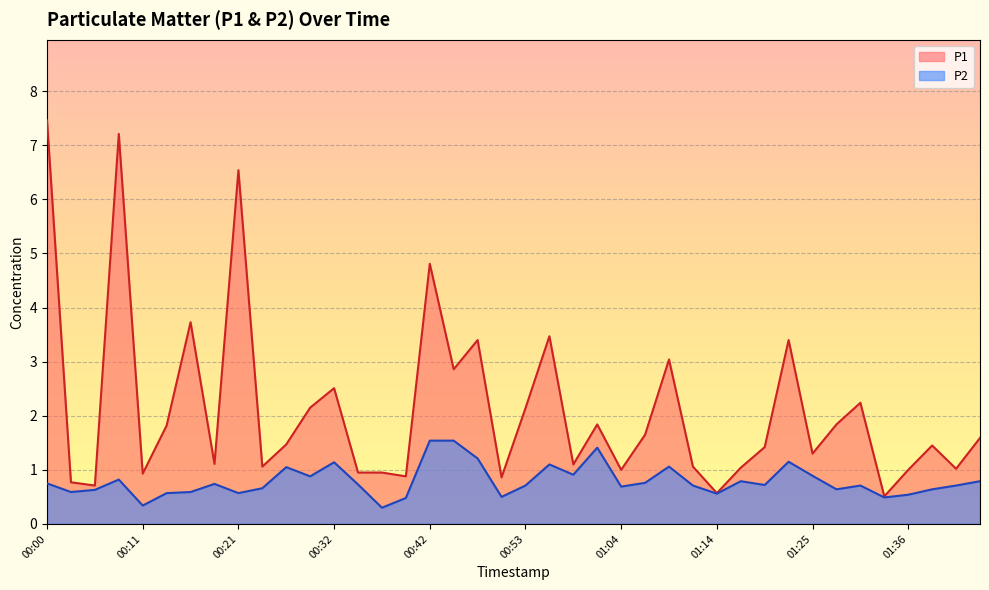

What position from the right is 01:04?

16